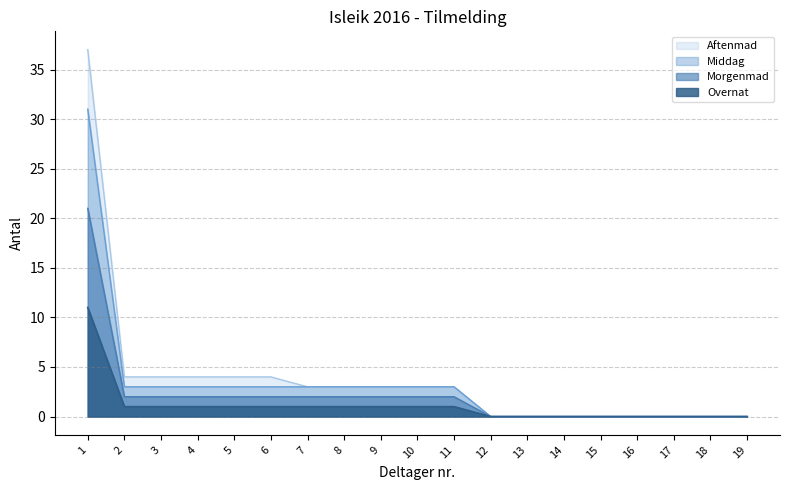

How many values in the Overnat series exceed 1?

1